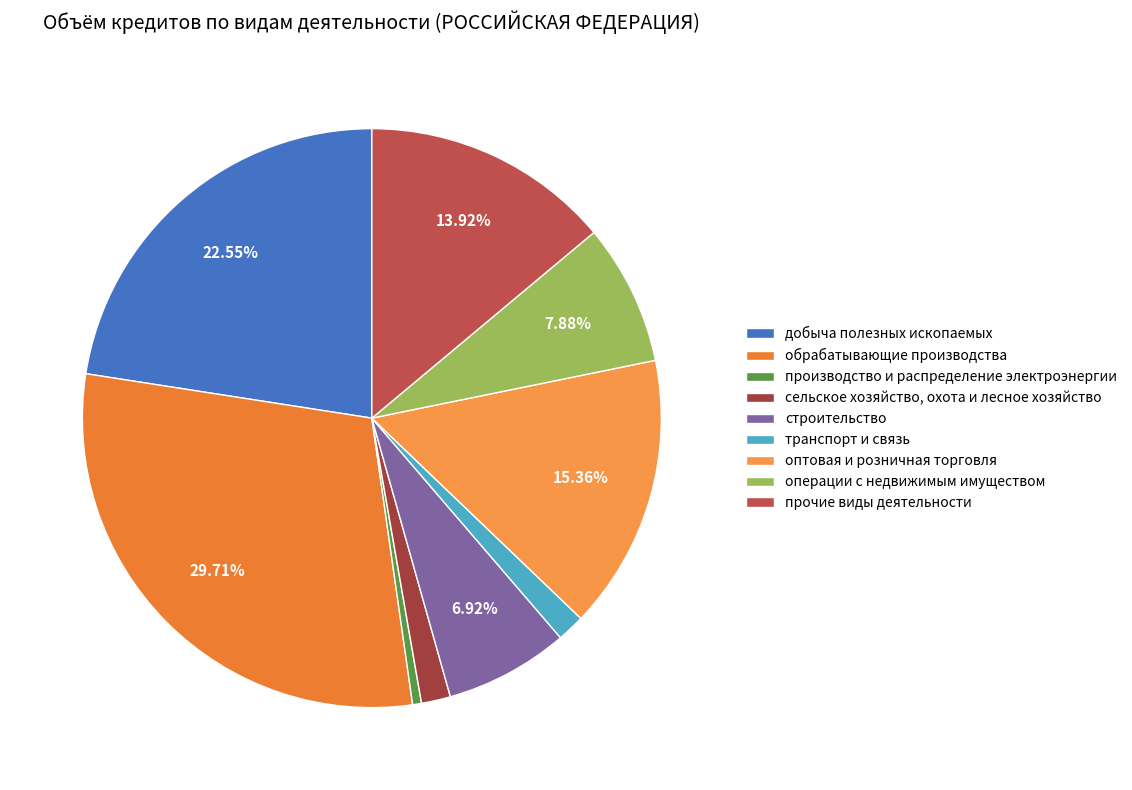

True or false: добыча полезных ископаемых accounts for 23% of the total.

True